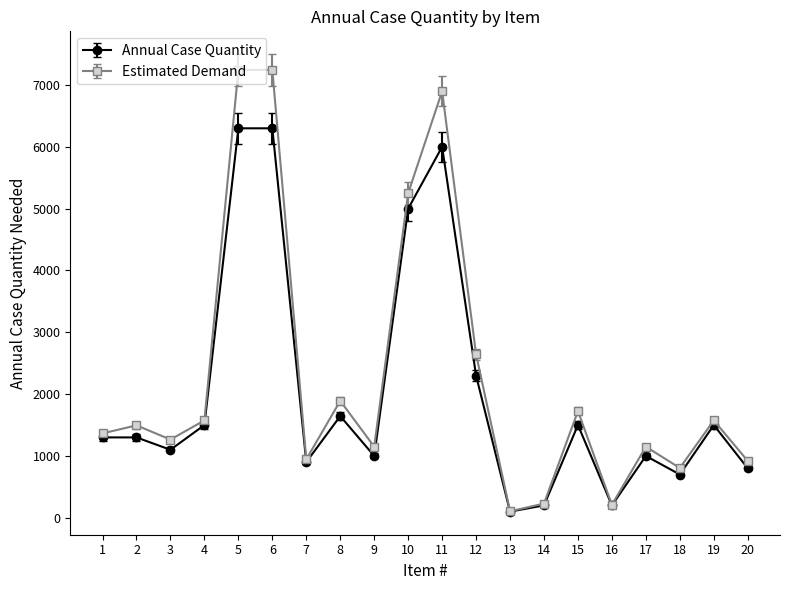

What is the highest value of the Annual Case Quantity series?

6300.0